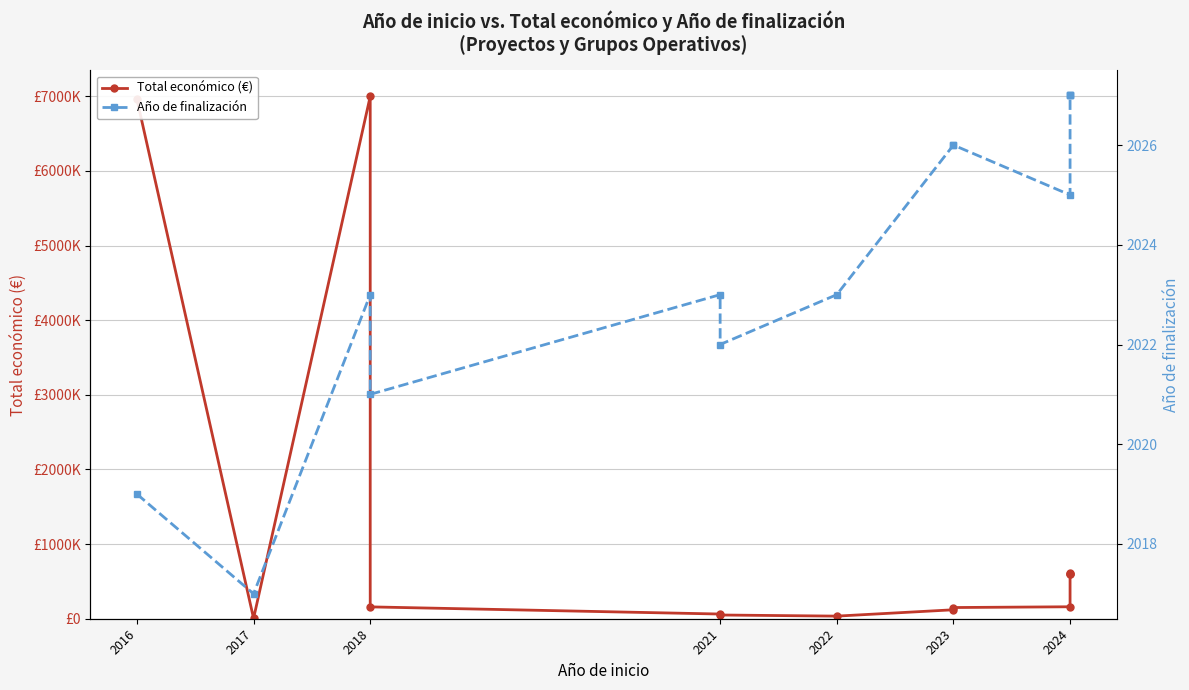

What position from the left is 11?

12